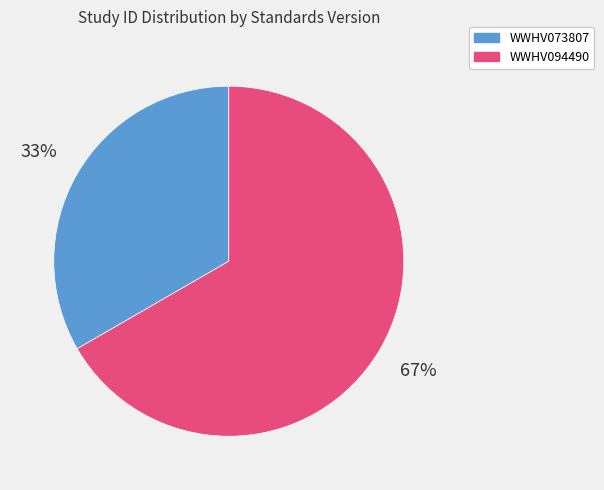

Is the sum of WWHV094490 and WWHV073807 greater than half?

Yes